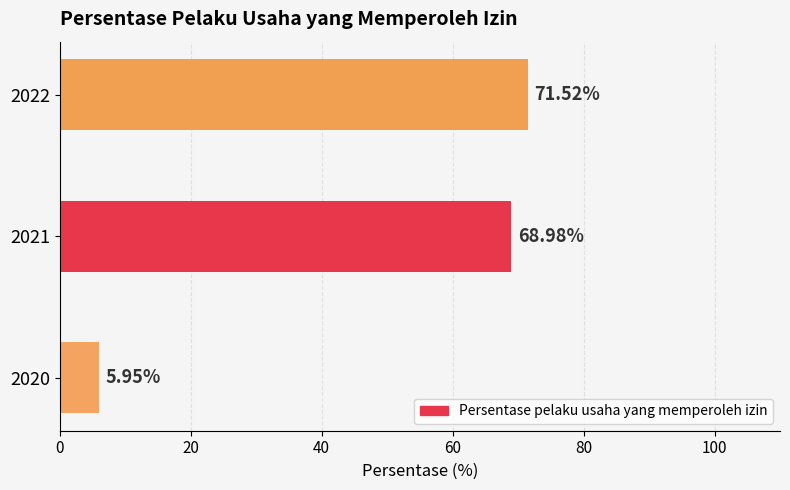

What is the average value?

48.8